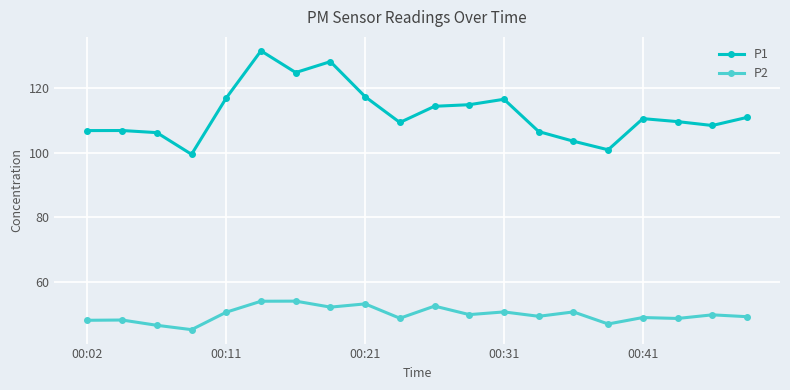

What is the value of the P2 point at the 6th from the left?

54.1